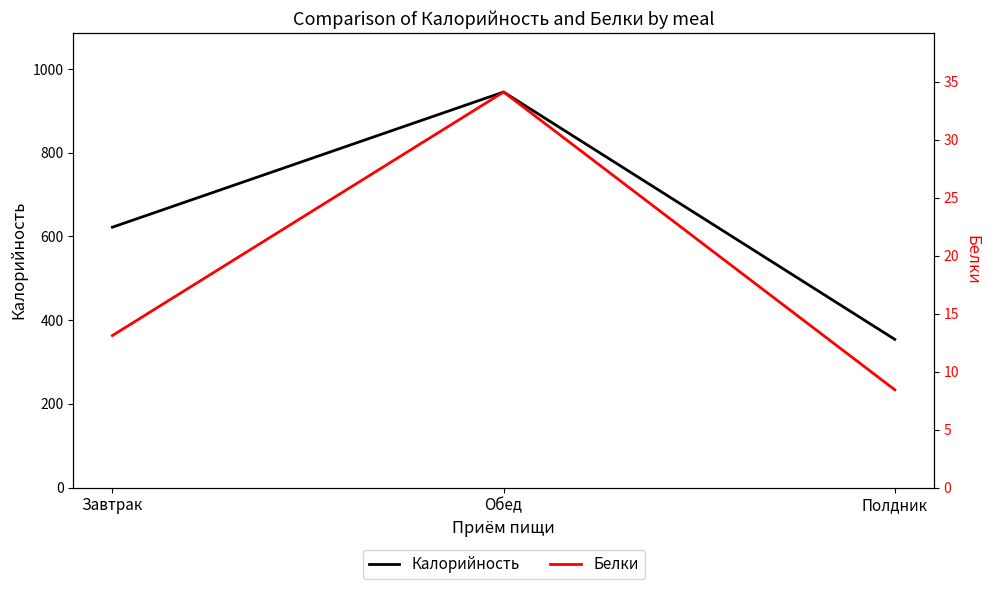

At which label is Калорийность closest to 649?

Завтрак